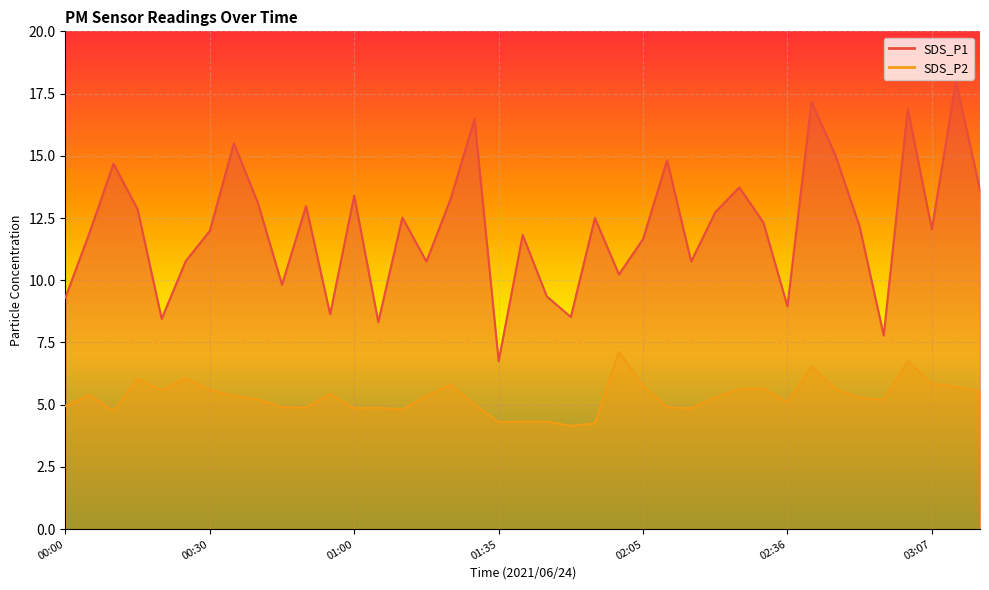

What is the difference between the maximum and minimum values in the SDS_P1 series?

11.2